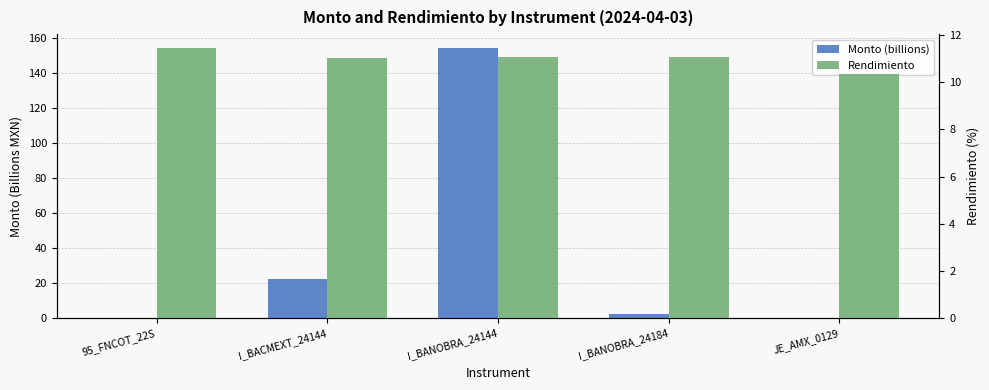

List the series in order of their peak value, highest first.

Monto (billions), Rendimiento